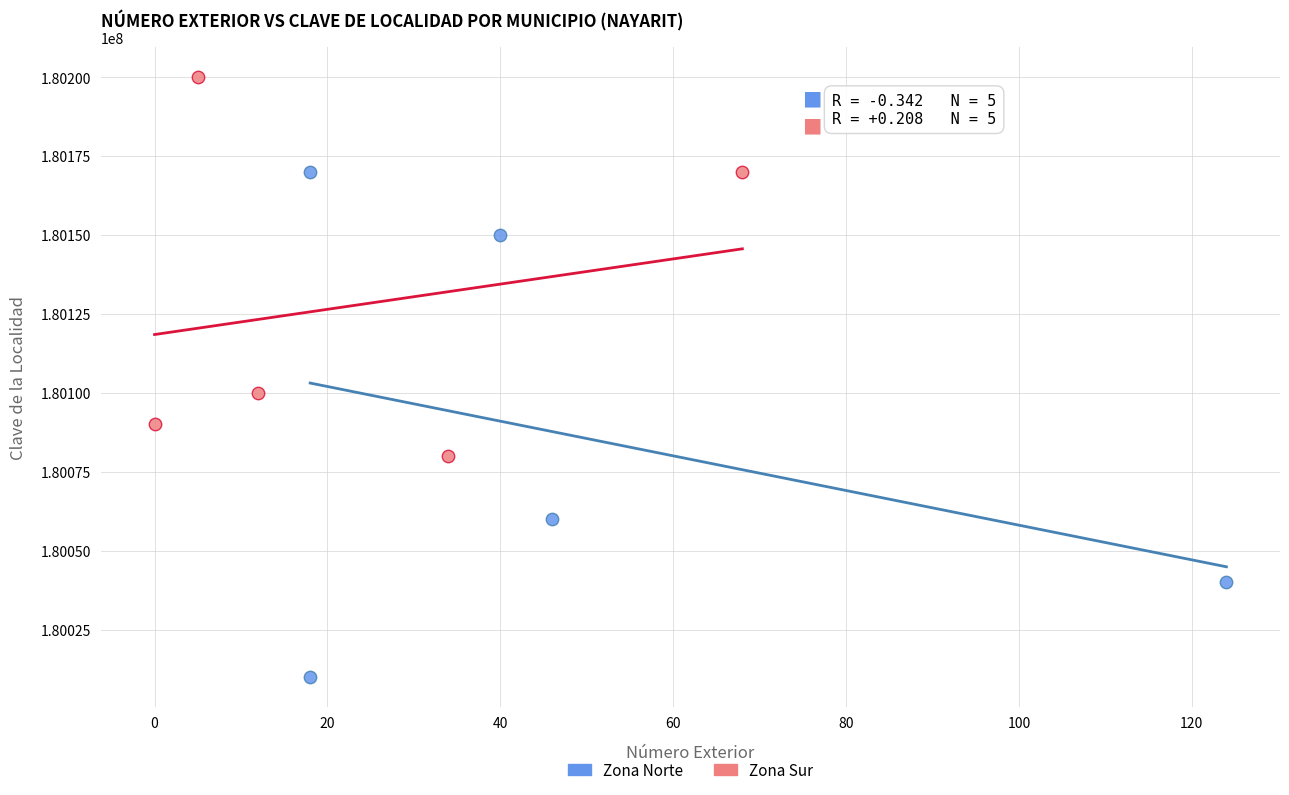

Which series contains the highest Y value?

Zona Sur